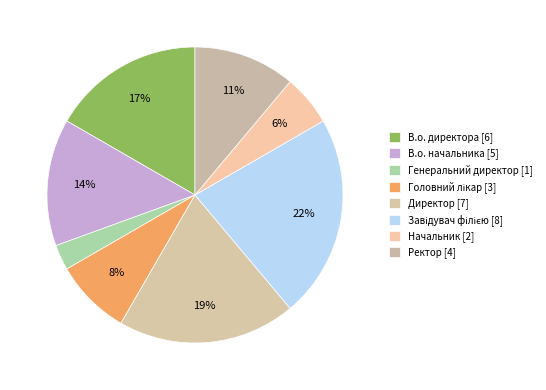

Between Директор and Начальник, which is larger?

Директор